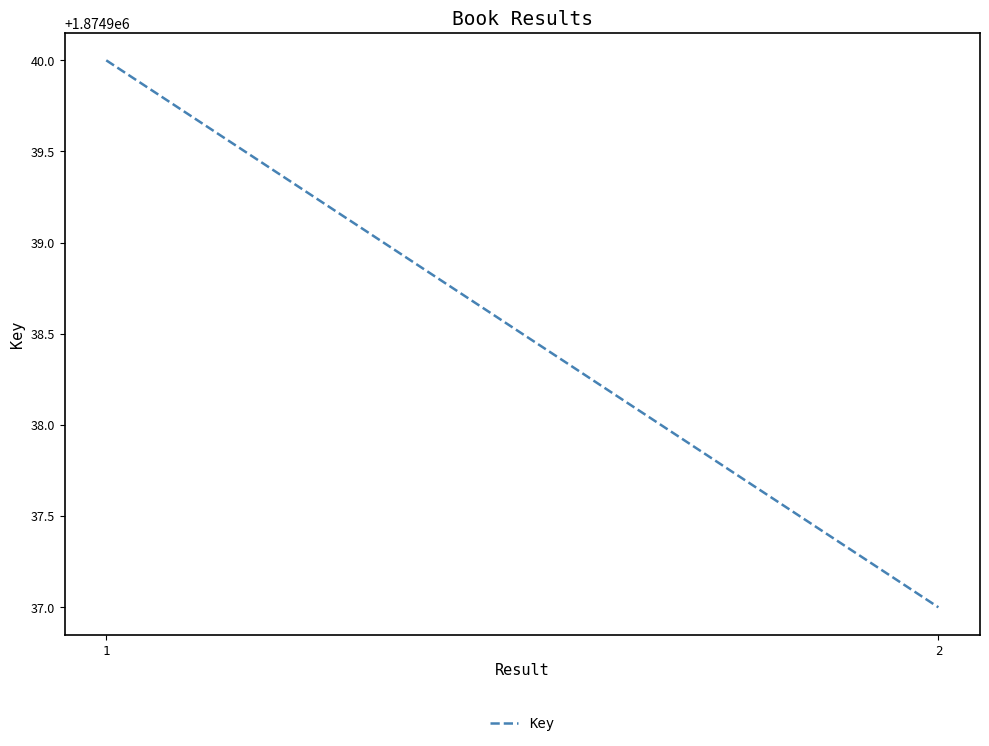

What is the value of the 1st point from the left?

1874940